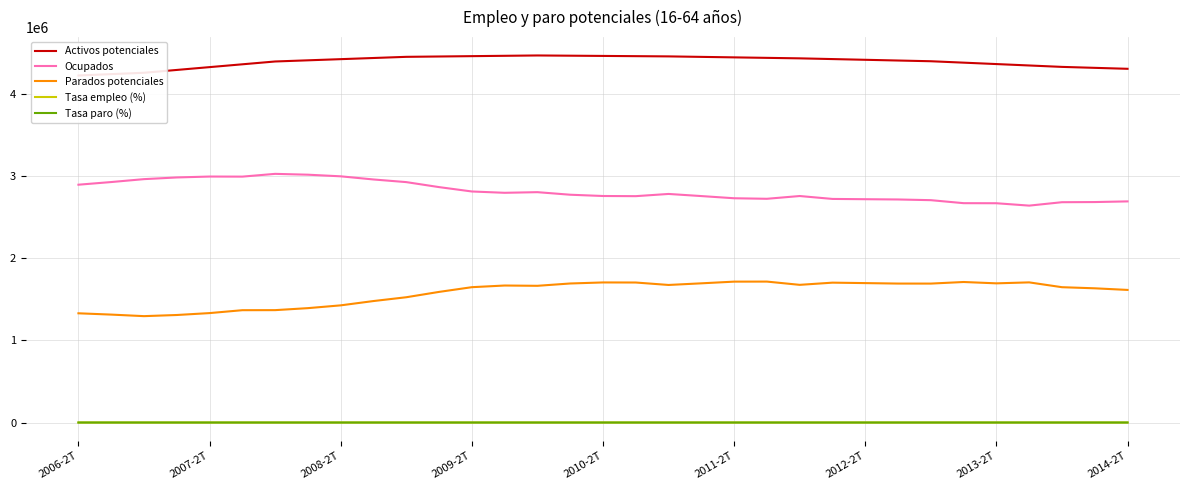

True or false: Parados potenciales and Tasa empleo (%) intersect in this chart.

False